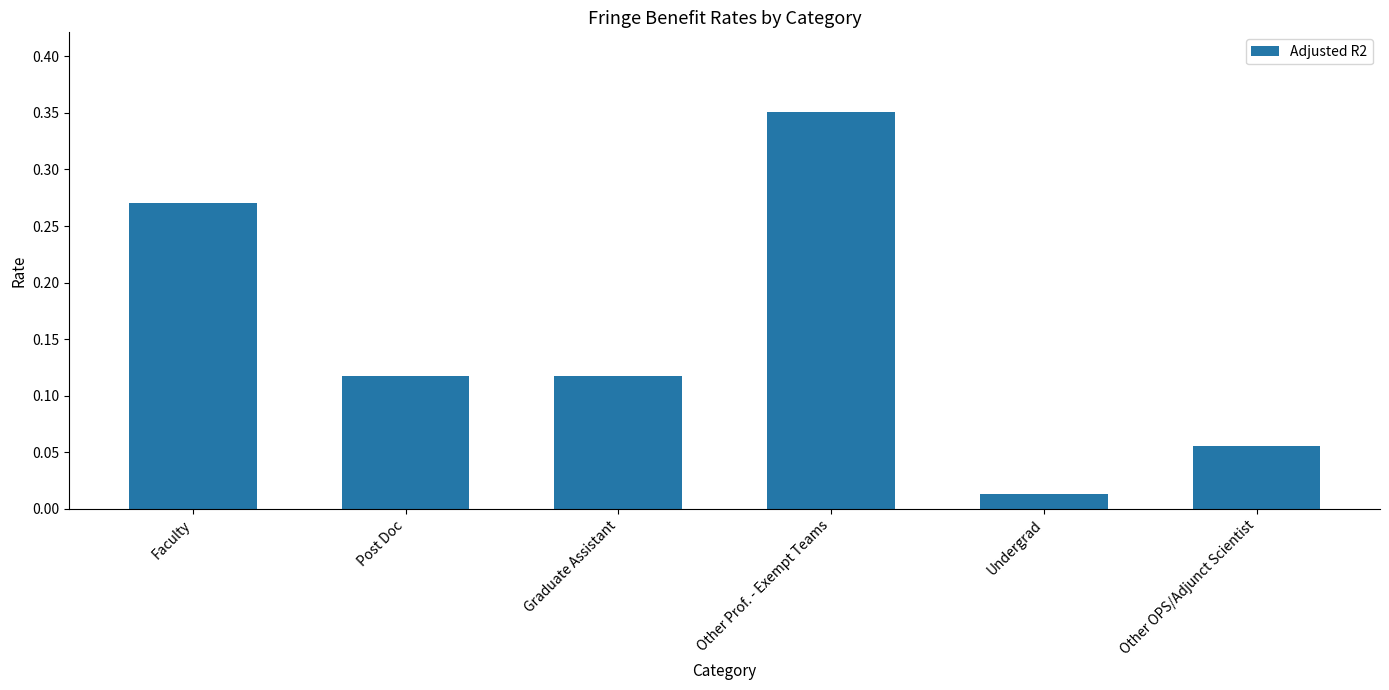

True or false: the data shows 0.4 at Faculty.

False